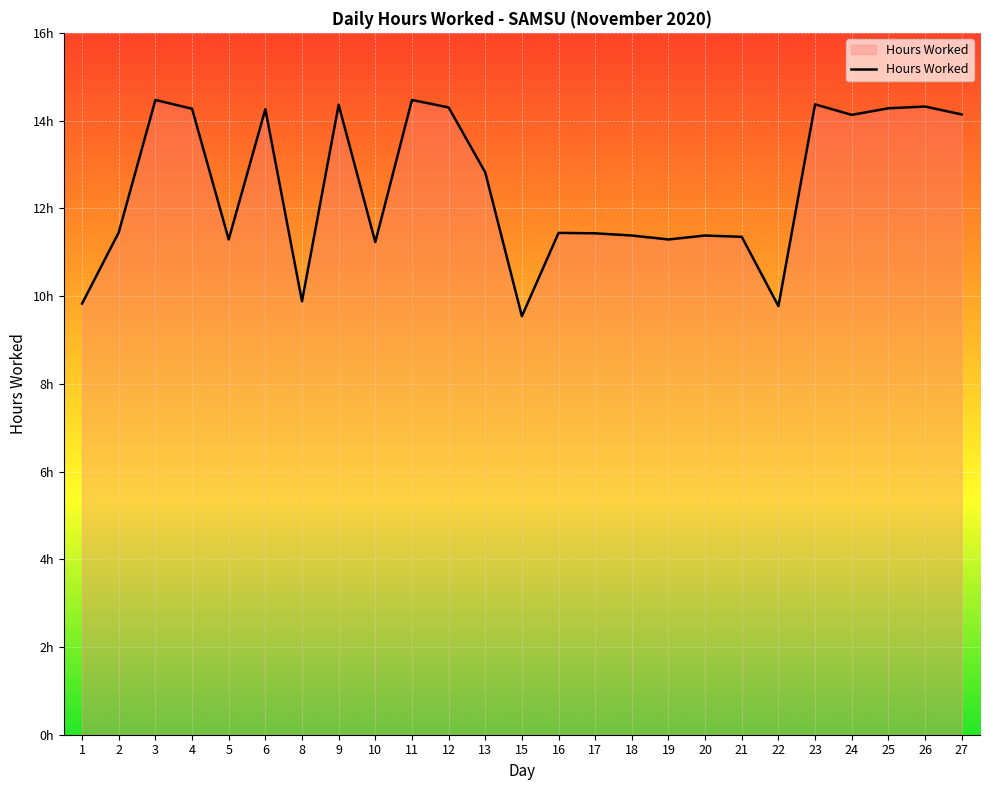

Does the chart display data point markers on the line(s)?

No